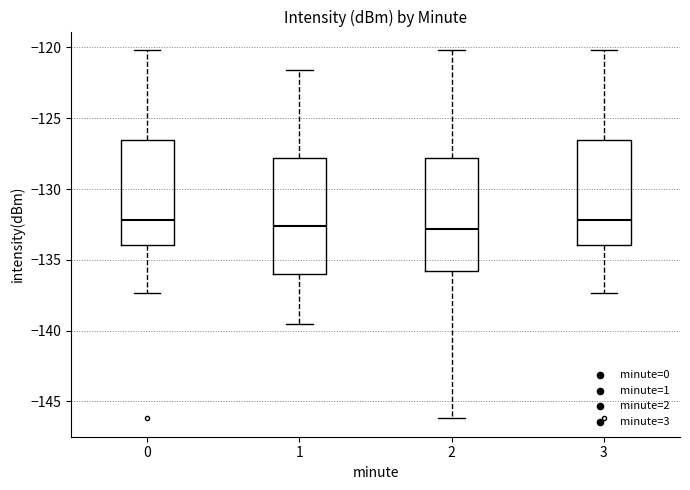

Reading left to right, read every box against the y-axis: the position of its median line, the range the box covers, and the ends of its whiskers. The values are not printed on the chart, so give them approximately, as read against the axis.

0: median -132.0, box -134.0 to -126.5, whiskers -137.5 to -120.0
1: median -132.5, box -136.0 to -128.0, whiskers -139.5 to -121.5
2: median -133.0, box -136.0 to -128.0, whiskers -146.0 to -120.0
3: median -132.0, box -134.0 to -126.5, whiskers -137.5 to -120.0